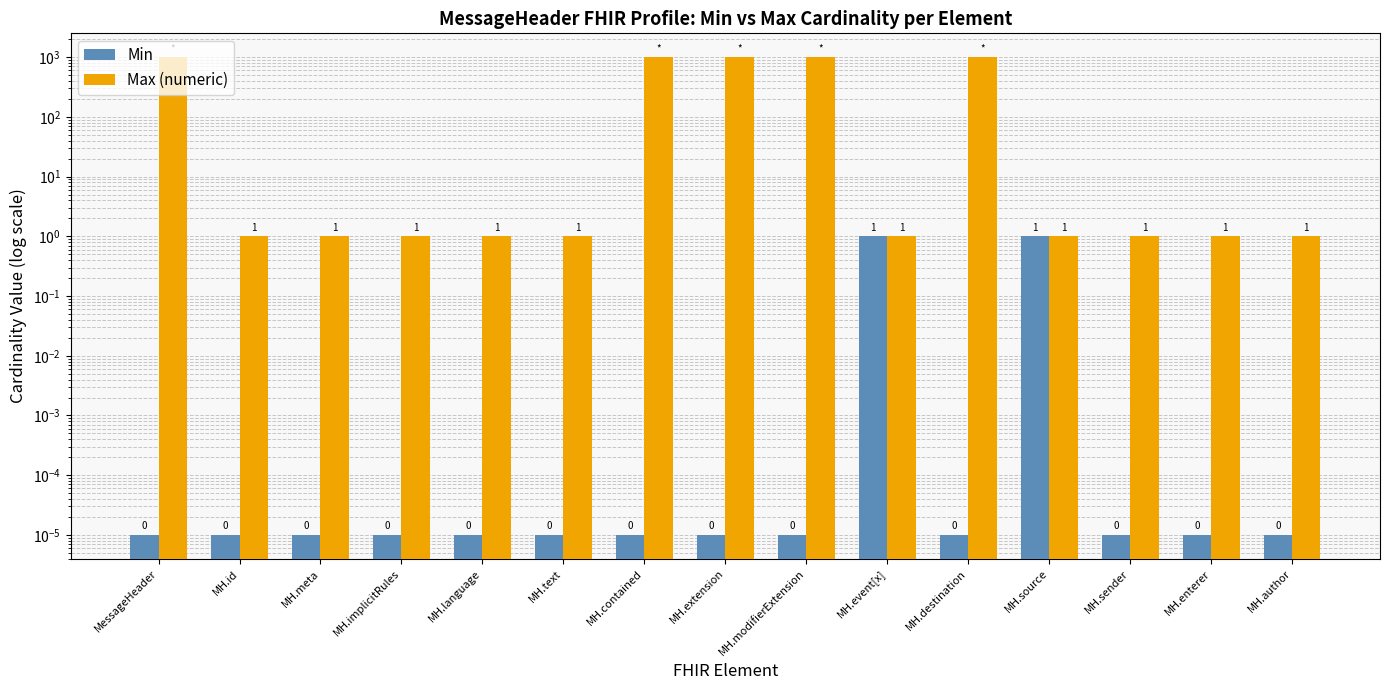

Is it true that Min equals 0.0 at MH.language?

False